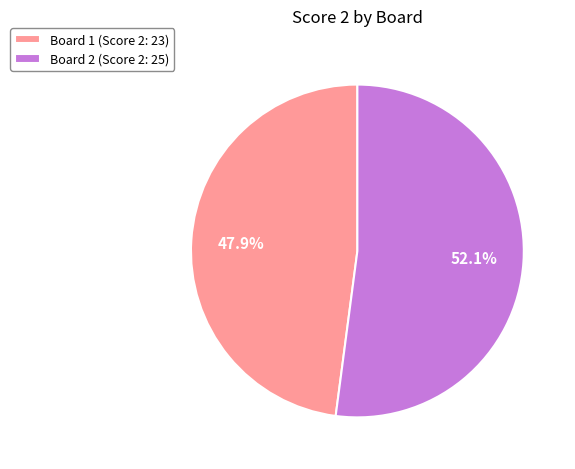

Rank the categories by value from highest to lowest.

Board 2 (Score 2: 25), Board 1 (Score 2: 23)